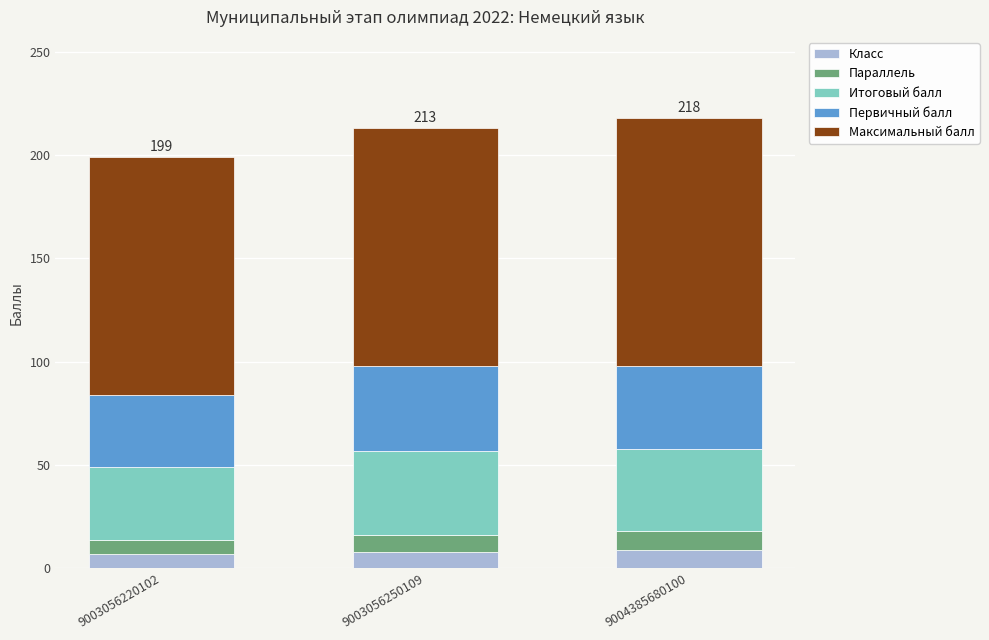

What is the sum of the Класс values at 9003056250109 and 9004385680100?

17